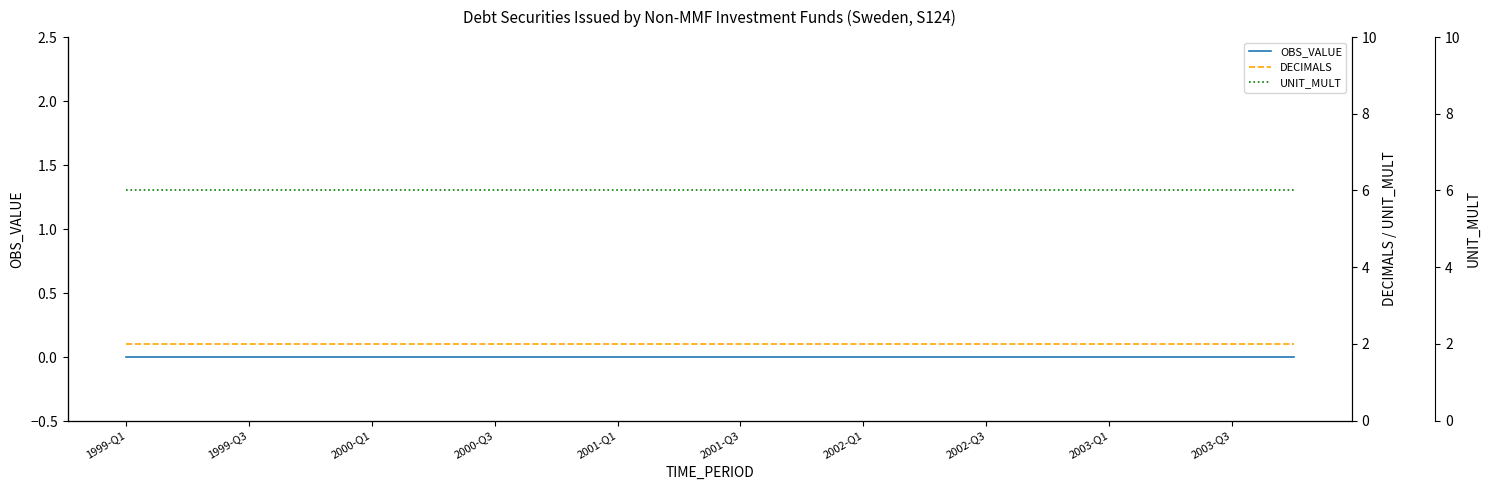

Where is DECIMALS nearest to the value 2?

1999-Q1